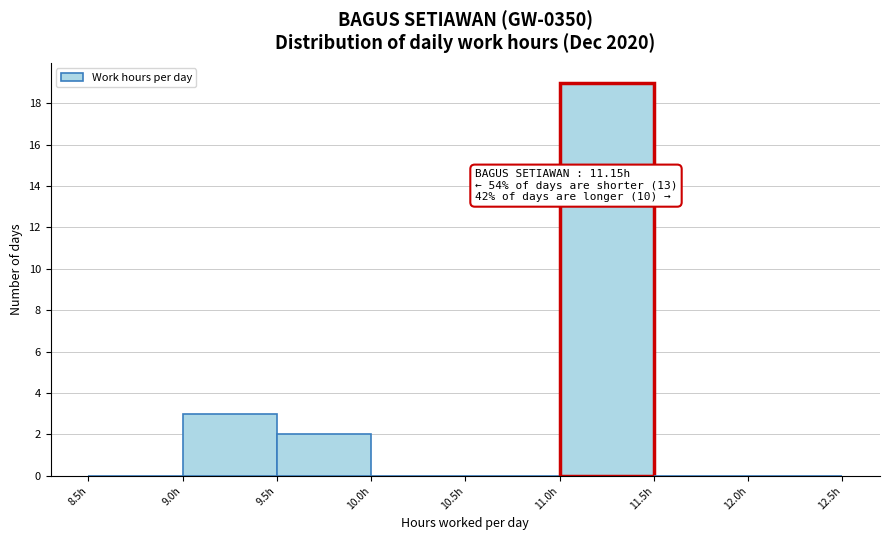

Over which range of the x-axis is the bar tallest?

11.0 to 11.5